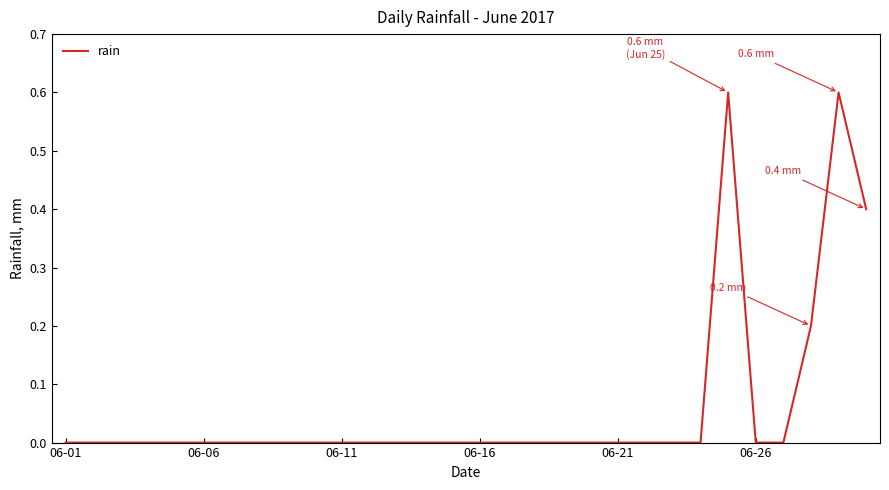

What is the difference between the maximum and minimum values?

0.6